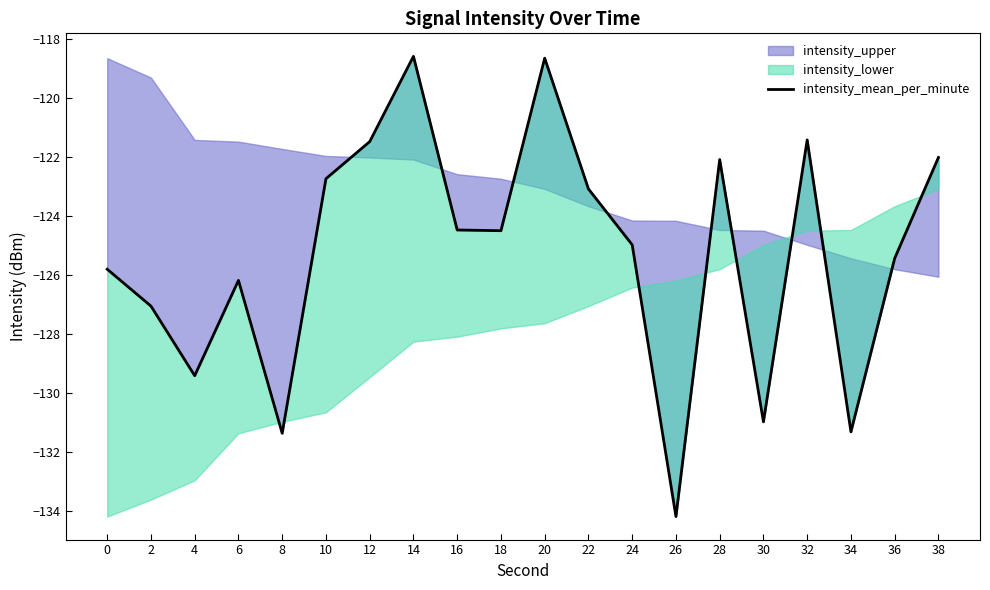

Reading right to left, transcribe all the data shown in this chart.

38=-122.0	36=-125.4	34=-131.3	32=-121.4	30=-131.0	28=-122.1	26=-134.2	24=-125.0	22=-123.1	20=-118.6	18=-124.5	16=-124.5	14=-118.6	12=-121.5	10=-122.7	8=-131.3	6=-126.2	4=-129.4	2=-127.0	0=-125.8